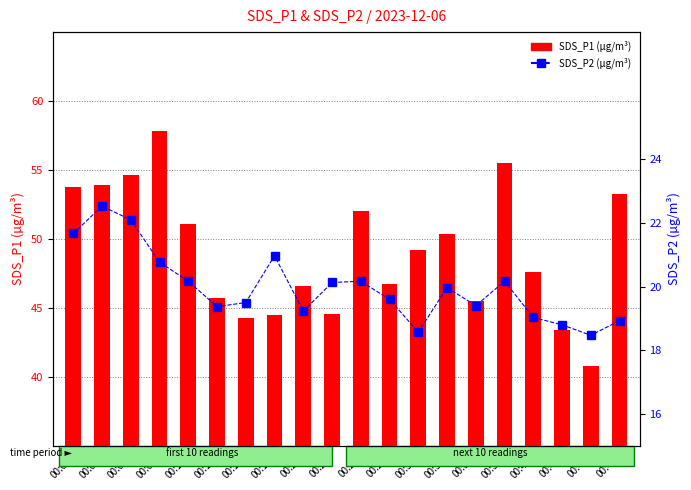

Reading left to right, transcribe all the data shown in this chart.

SDS_P1: 00:01=53.8	00:03=53.9	00:06=54.6	00:08=57.8	00:11=51.1	00:13=45.7	00:16=44.3	00:18=44.5	00:21=46.6	00:23=44.5	00:25=52.0	00:28=46.7	00:30=49.2	00:33=50.4	00:35=45.5	00:38=55.5	00:40=47.6	00:42=43.4	00:45=40.8	00:47=53.3
SDS_P2: 00:01=21.7	00:03=22.5	00:06=22.1	00:08=20.8	00:11=20.2	00:13=19.4	00:16=19.5	00:18=21.0	00:21=19.2	00:23=20.1	00:25=20.2	00:28=19.6	00:30=18.6	00:33=20.0	00:35=19.4	00:38=20.2	00:40=19.0	00:42=18.8	00:45=18.5	00:47=18.9